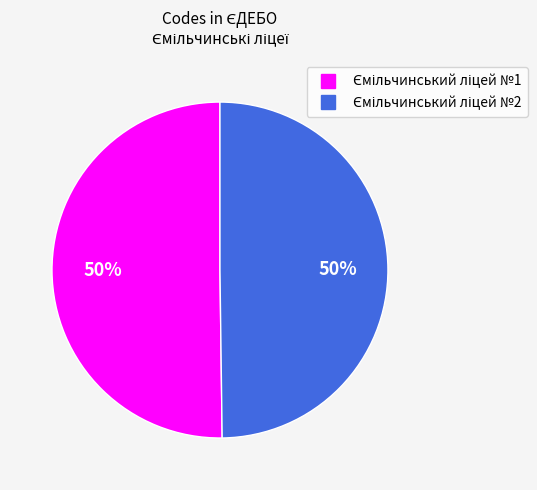

How much of the chart is everything except Ємільчинський ліцей №2?

50.2%